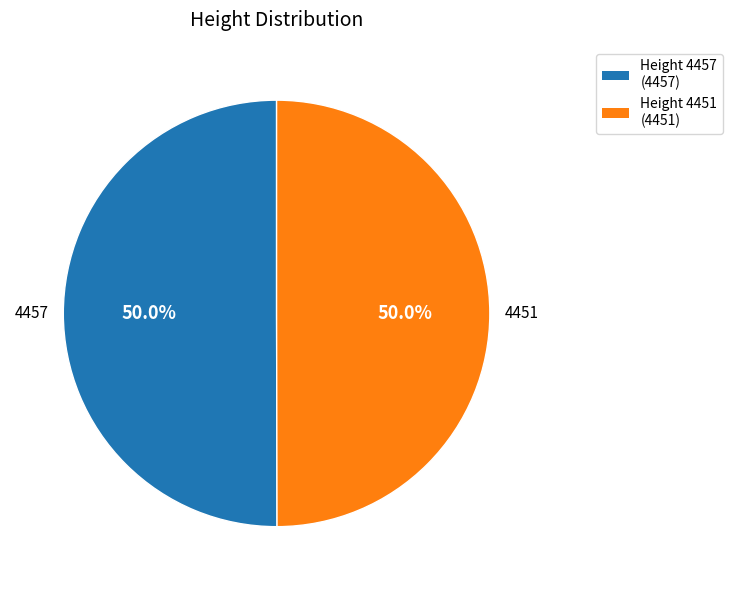

What is the majority slice?

4457